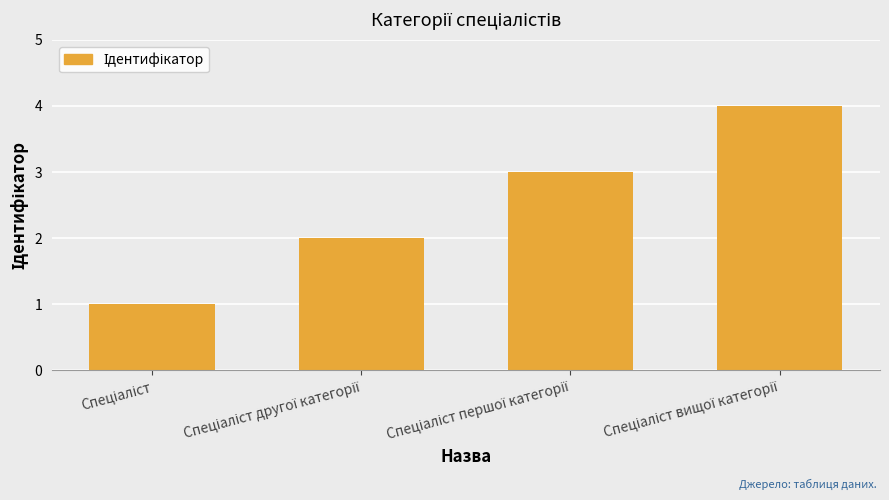

What is the difference between the maximum and minimum values?

3